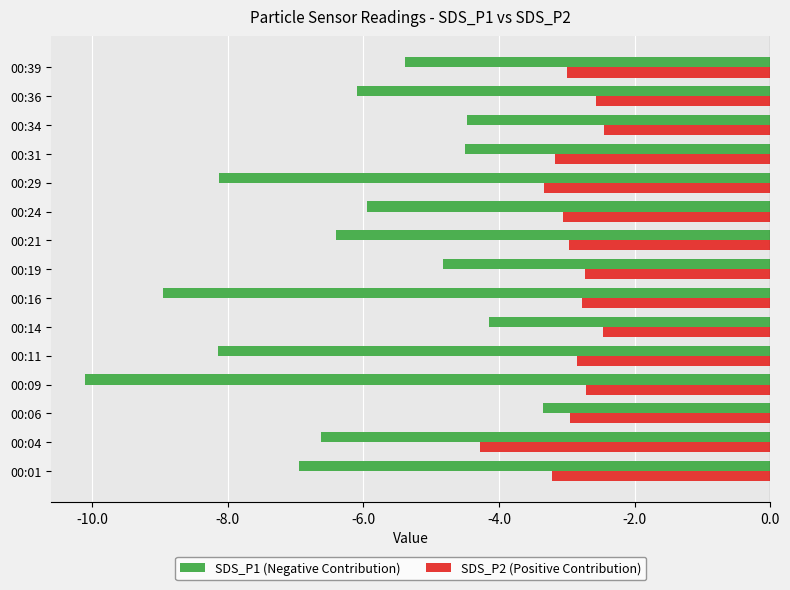

Is the value of SDS_P1 (Negative Contribution) at 00:16 greater than the value of SDS_P2 (Positive Contribution) at 00:36?

No